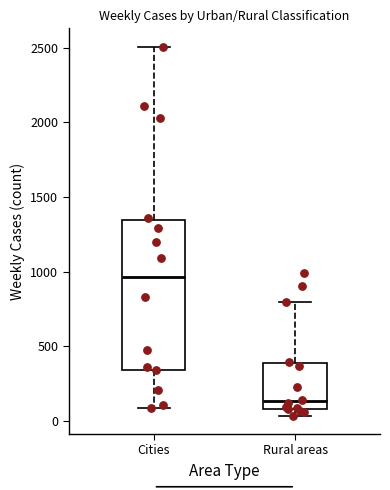

Reading left to right, transcribe this box plot: for each box, give where its median line is, the range the box spans, and where its two whiskers end, as read against the y-axis. The values are not printed on the chart, so give them approximately, as read against the axis.

Cities: median 950, box 350 to 1350, whiskers 100 to 2500
Rural areas: median 150, box 100 to 400, whiskers 50 to 800